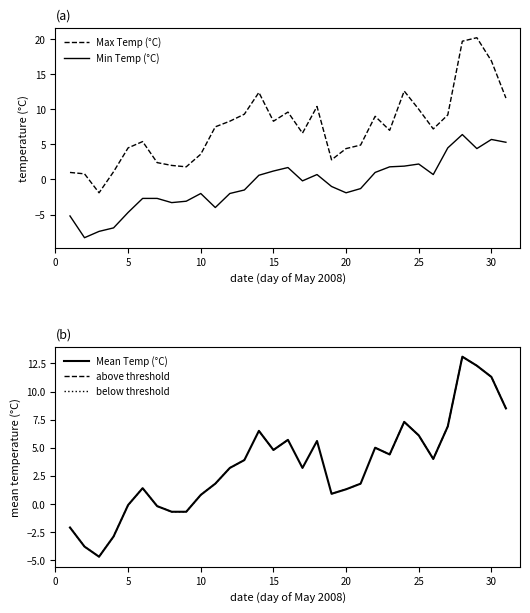

The value of Mean Temp (°C) at 25 is 8.3. True or false?

False